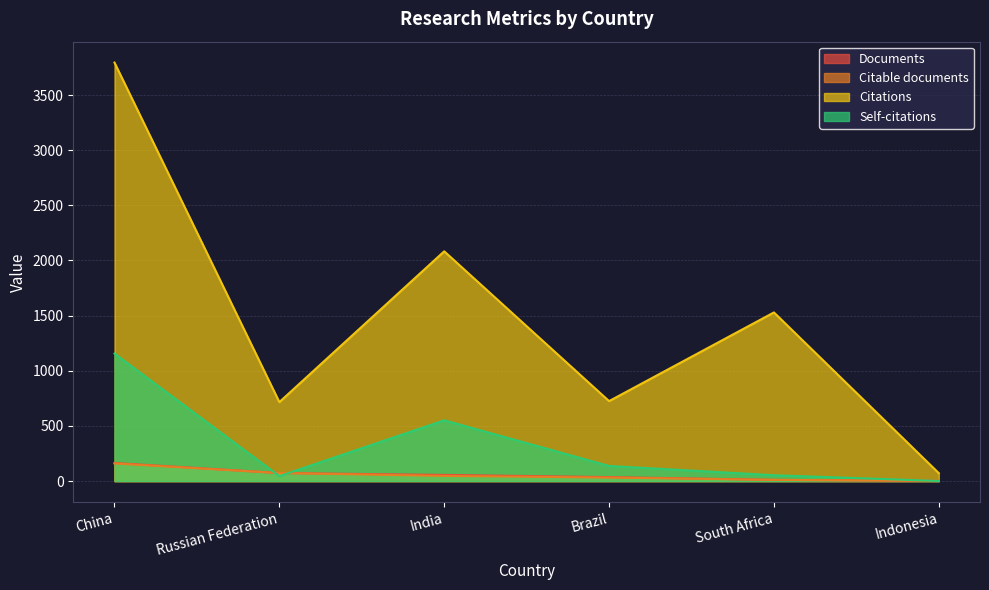

Reading left to right, what are all the values shown in this chart?

Documents: 164	73	56	36	11	2
Citable documents: 160	73	47	32	11	2
Citations: 3794	716	2083	725	1529	72
Self-citations: 1156	45	551	137	53	1